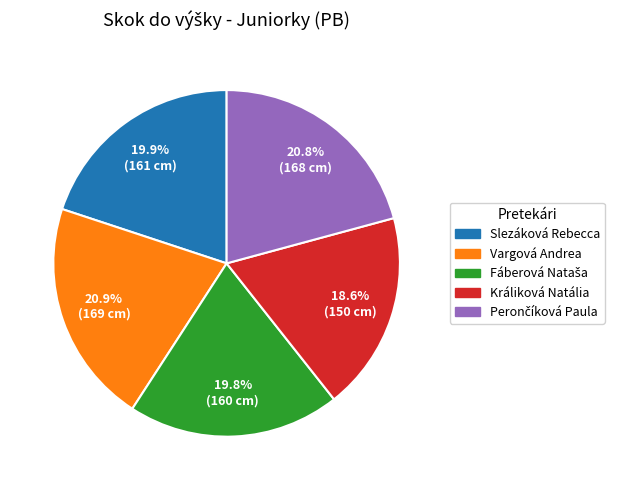

Is there any slice that represents more than half of the pie?

No